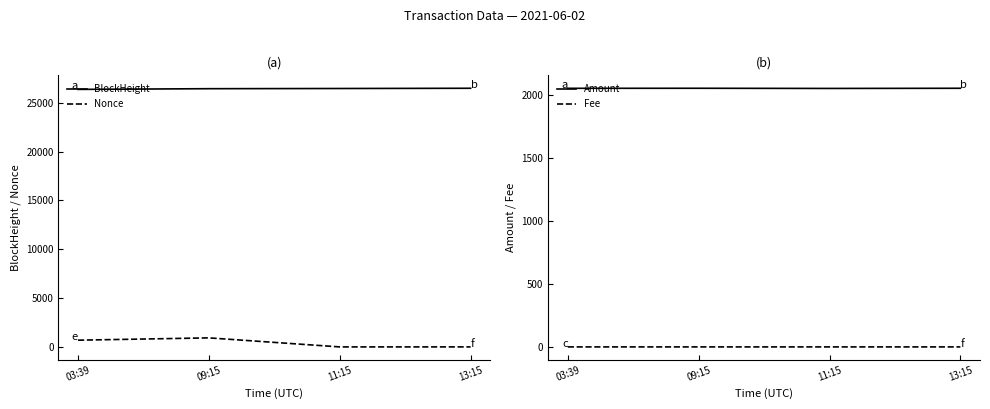

In Amount, how many points are higher than both neighbors (excluding endpoints)?

1